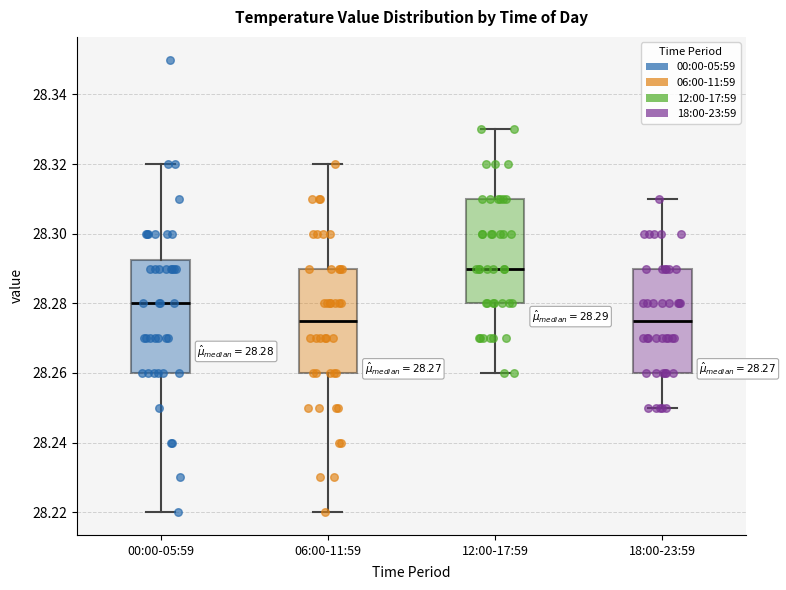

Comparing the boxes themselves (not the whiskers), which one is the tallest?

00:00-05:59